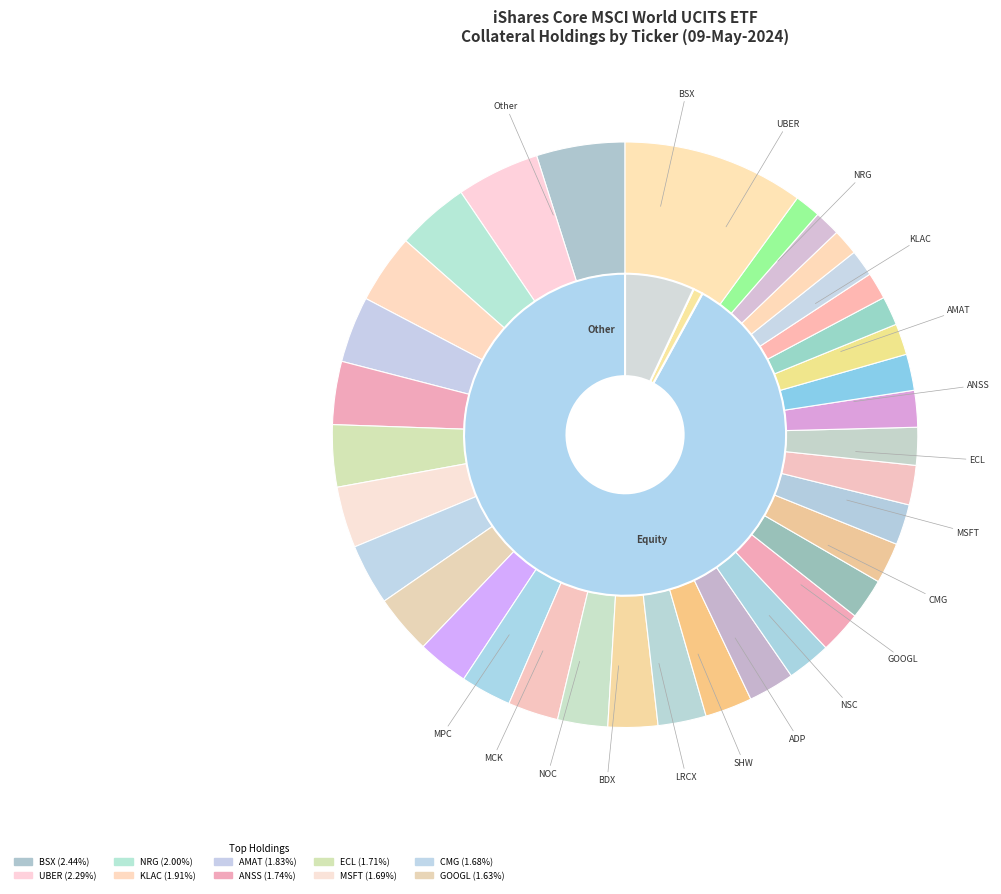

Which slice is the largest?

Other